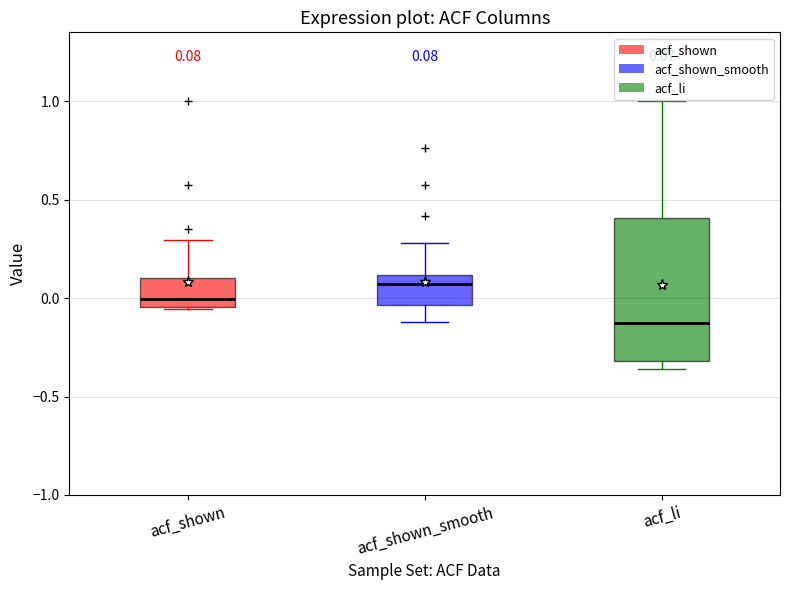

Which box's median line is the lowest?

acf_li